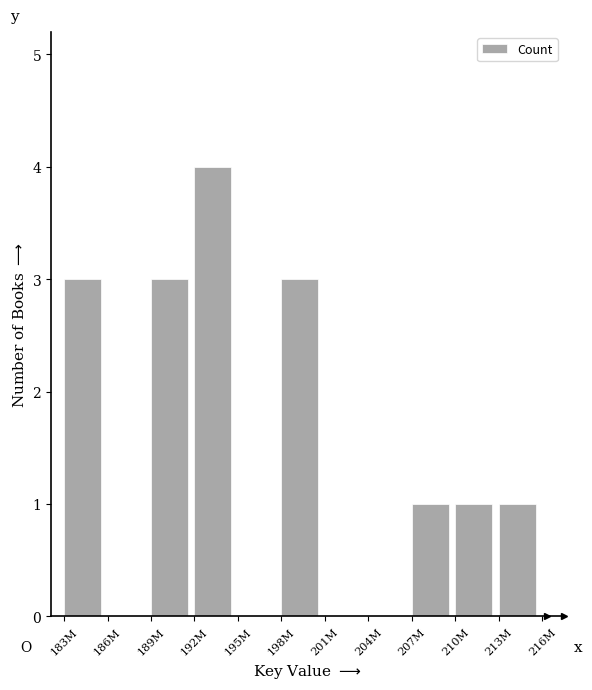

Reading right to left, what are all the values shown in this chart?

213M=1	210M=1	207M=1	204M=0	201M=0	198M=3	195M=0	192M=4	189M=3	186M=0	183M=3